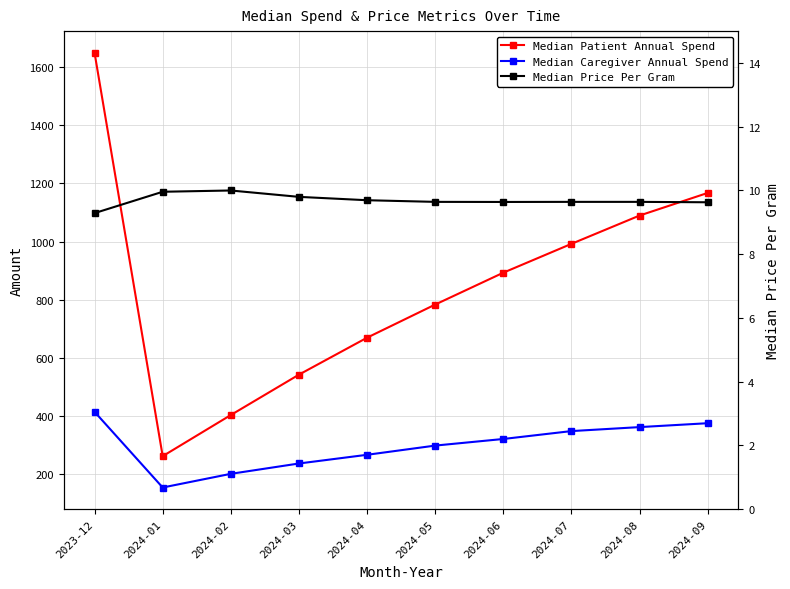

True or false: Median Price Per Gram and Median Patient Annual Spend intersect in this chart.

False